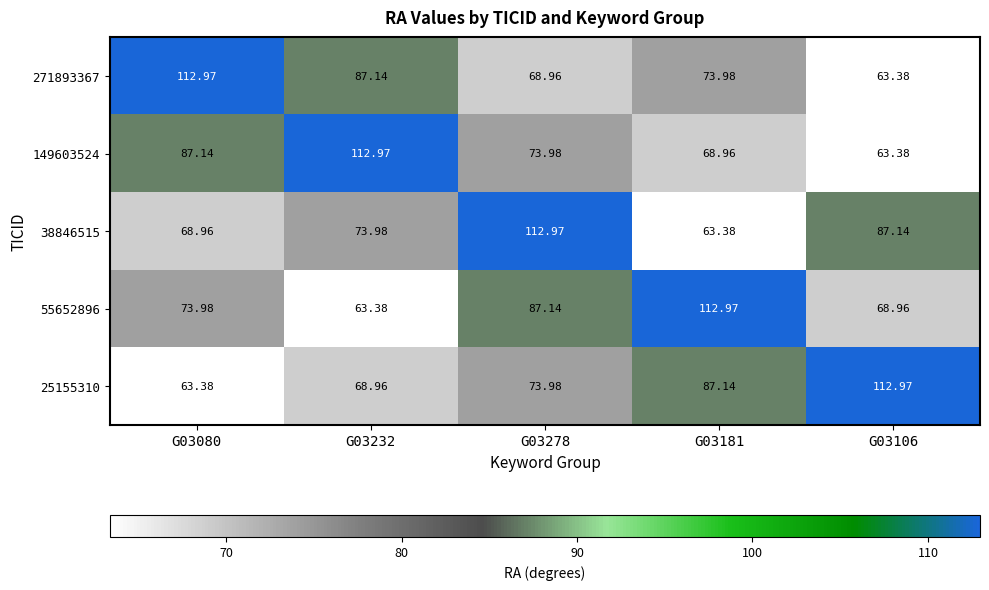

Is the value of 38846515 at G03181 greater than the value of 149603524 at G03080?

No